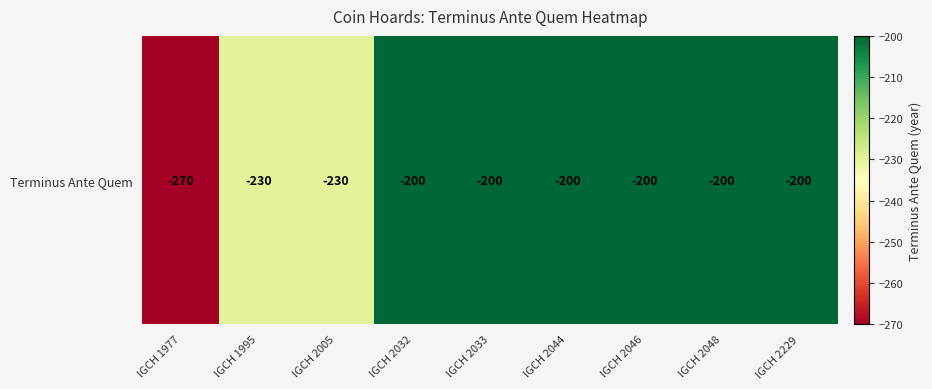

Rank the categories by value from highest to lowest.

IGCH 2032, IGCH 2033, IGCH 2044, IGCH 2046, IGCH 2048, IGCH 2229, IGCH 1995, IGCH 2005, IGCH 1977